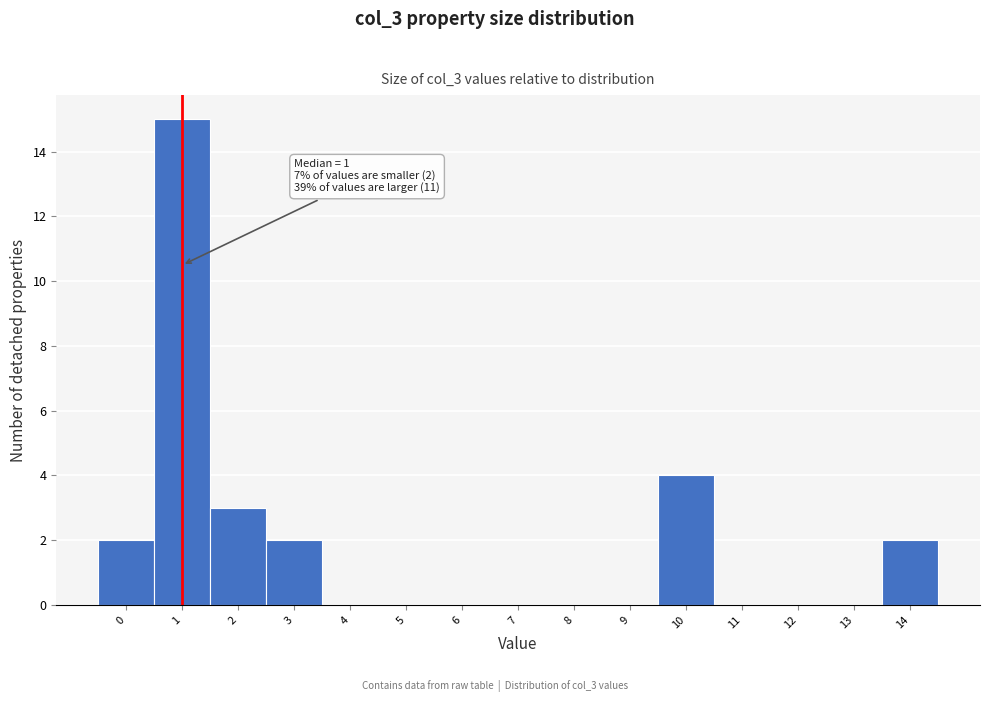

Over which range of the x-axis is the bar tallest?

0.5 to 1.5